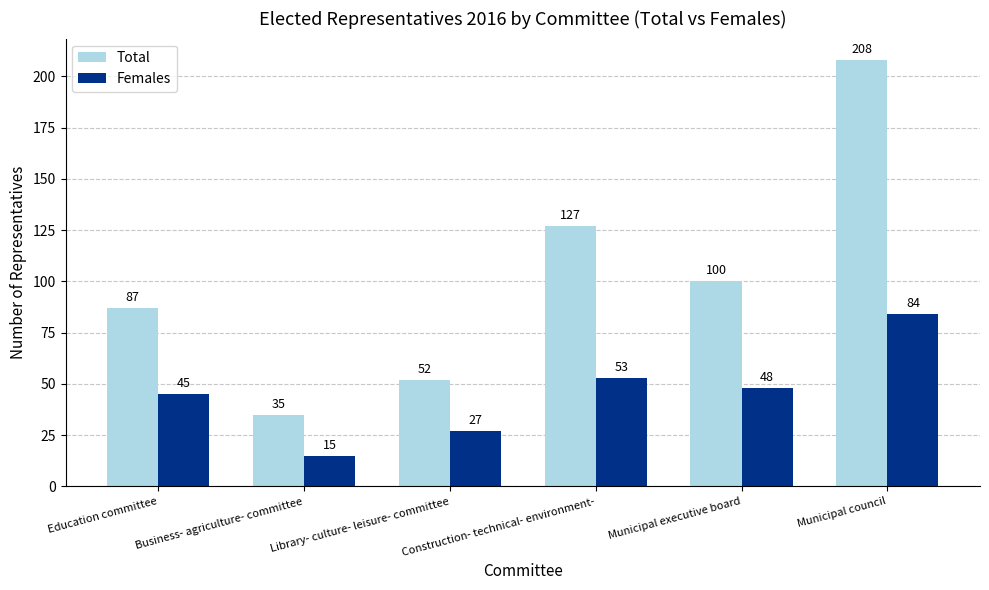

What is the sum of all Females values?

272